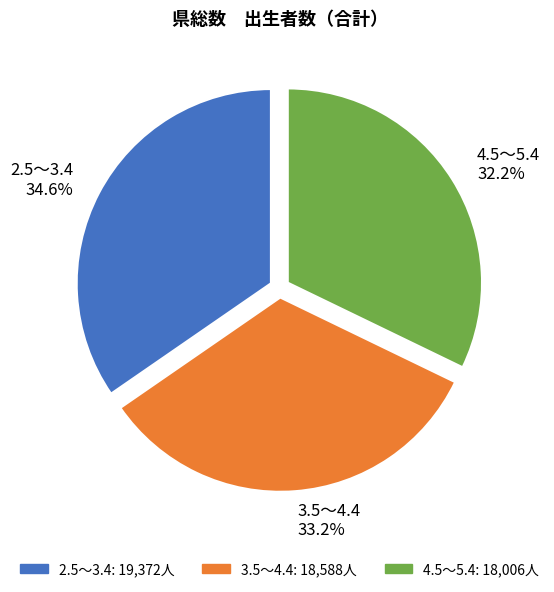

Combined, what portion of the pie is 4.5～5.4 and 2.5～3.4?

66.8%